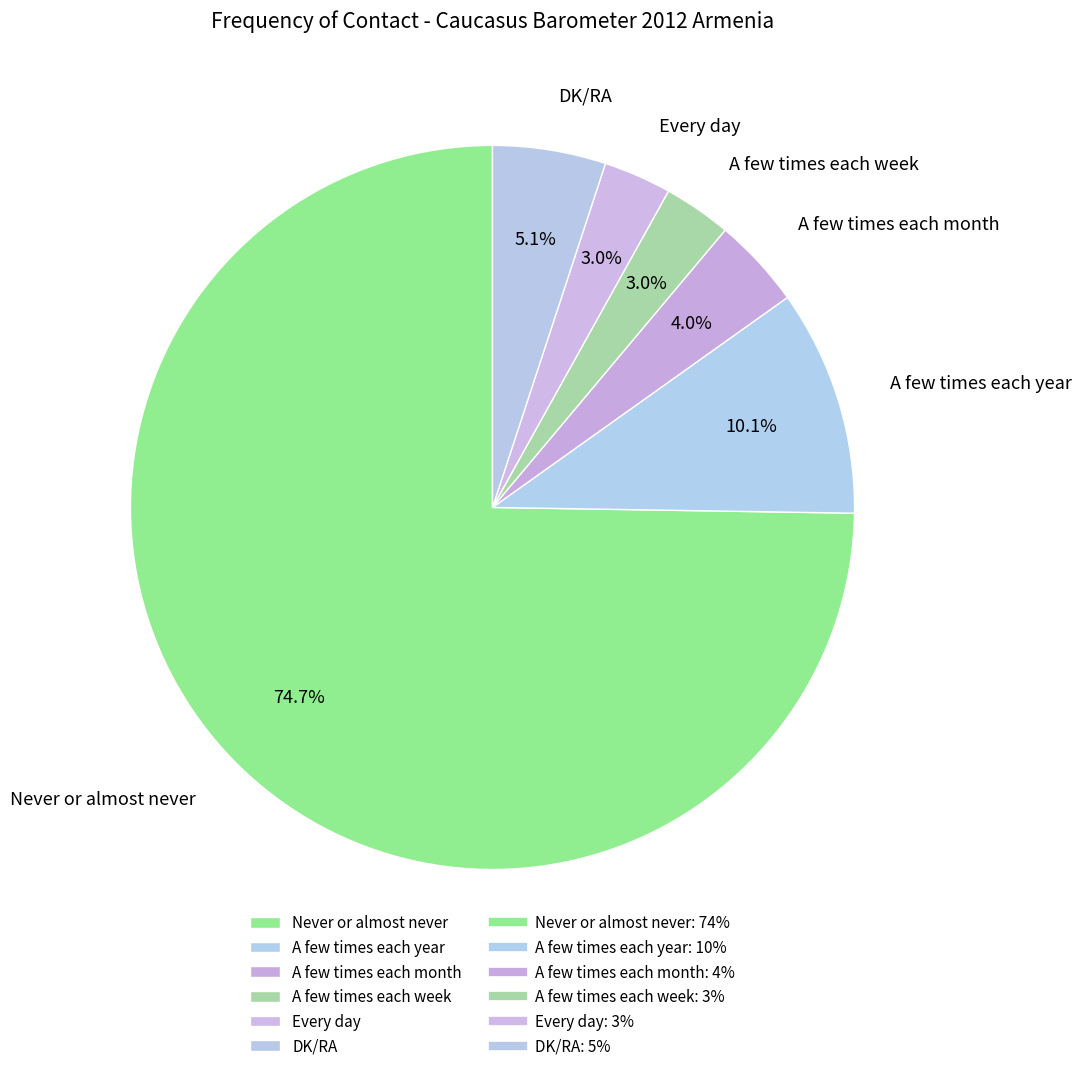

Is Never or almost never the majority of the pie?

Yes